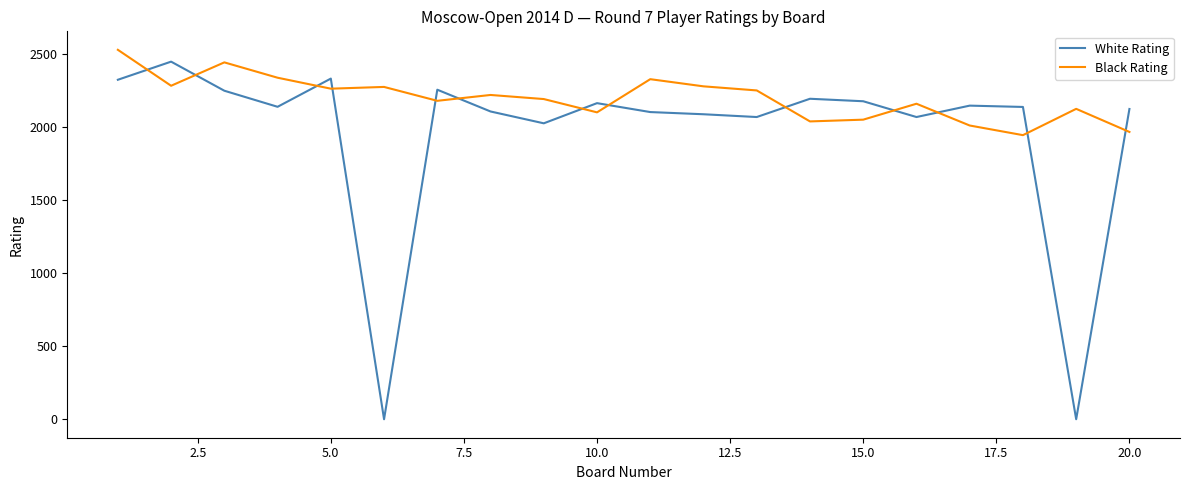

What is the difference between the maximum and minimum values in the Black Rating series?

584